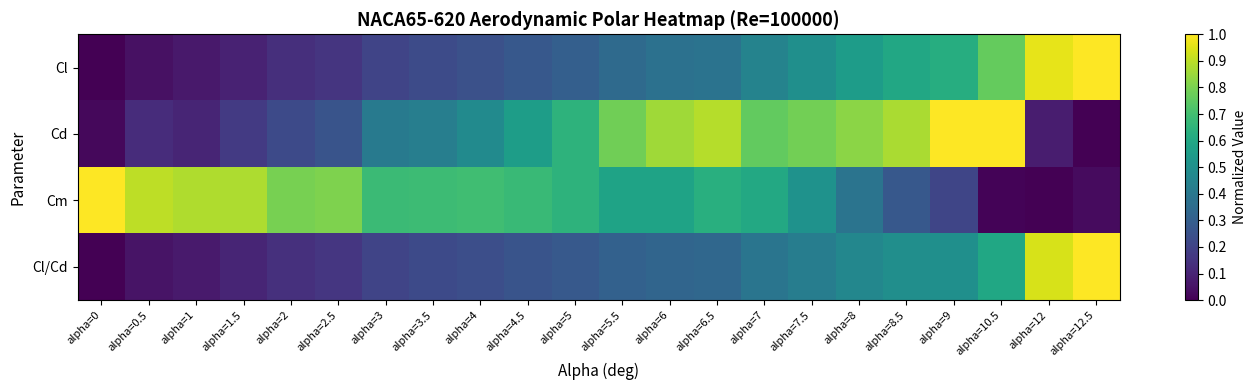

Count the number of data series in this chart.

4